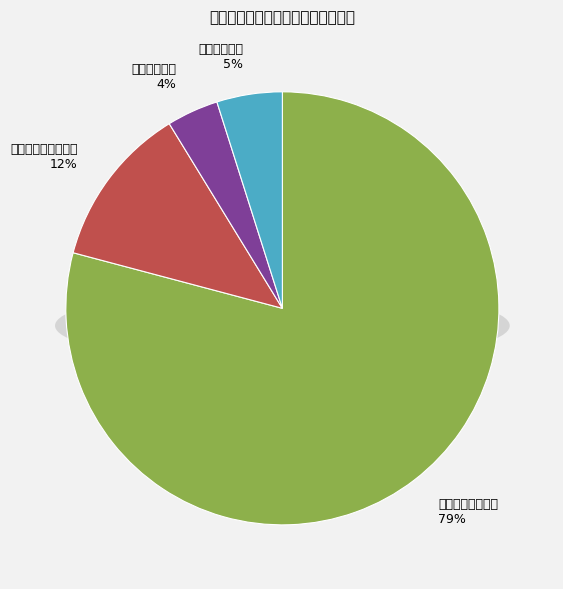

Approximately how many times larger is the value at 卫生健康支出 compared to 住房保障支出?

0.8